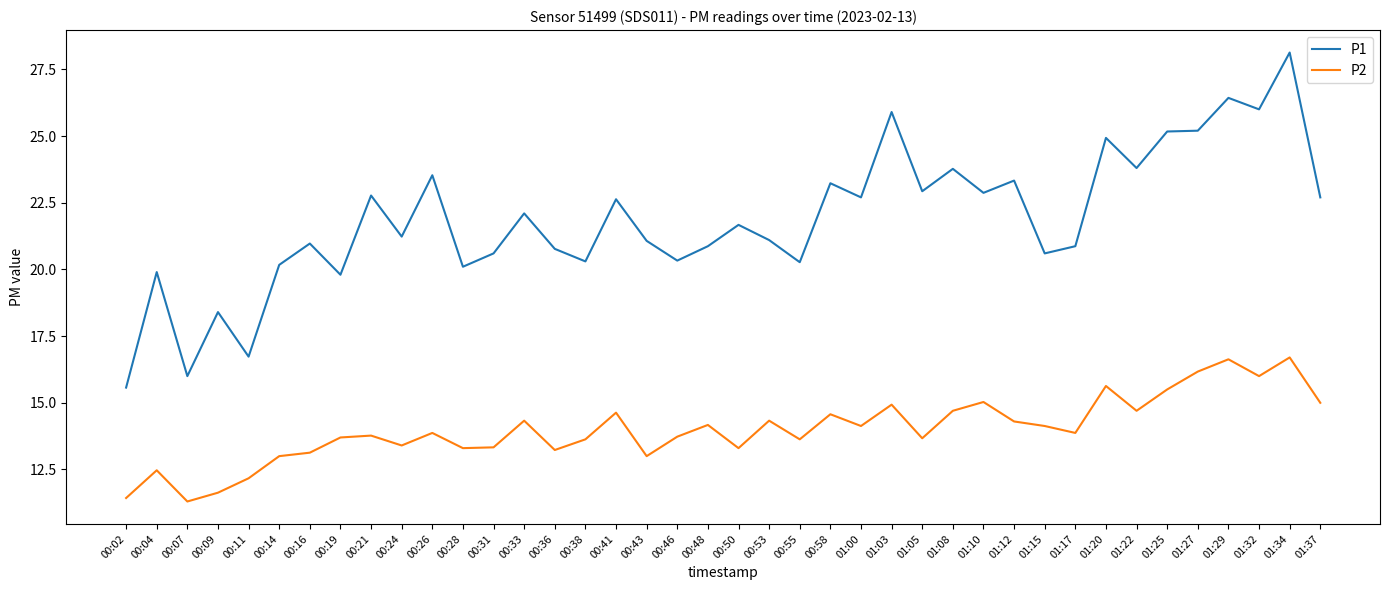

What position from the left is 00:31?

13